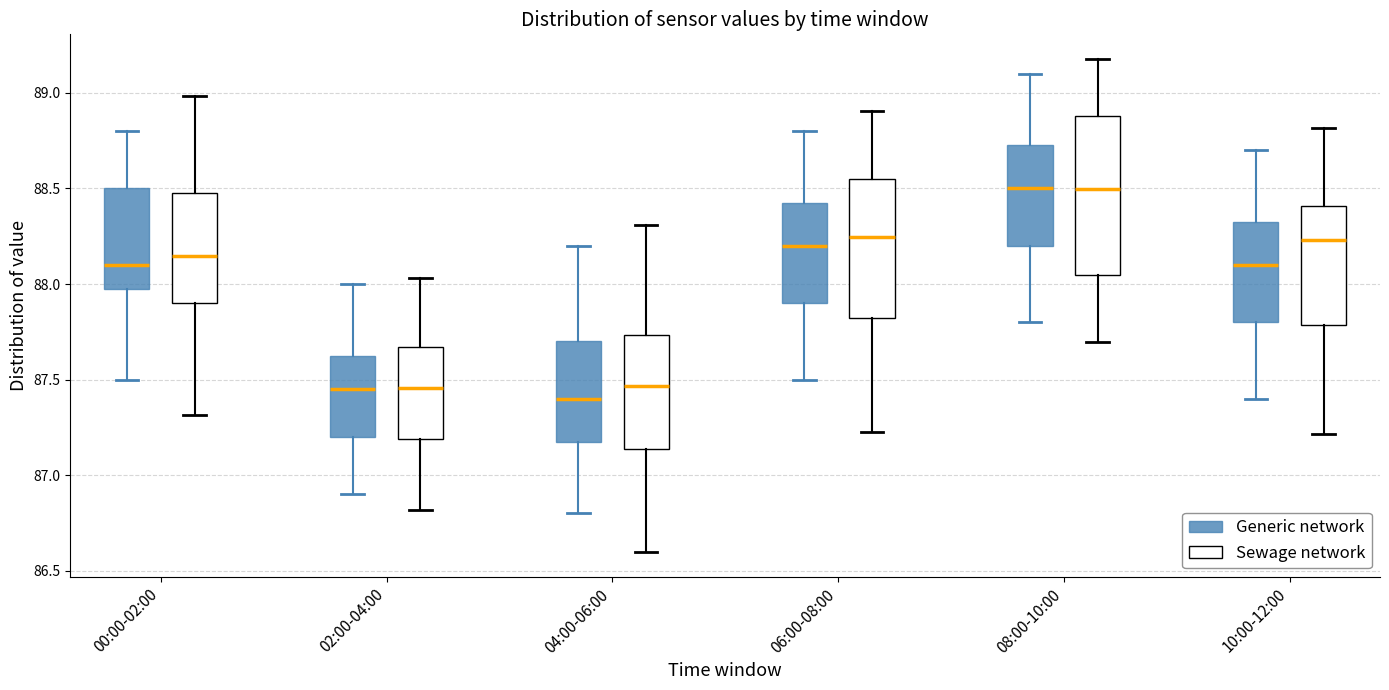

Which box is the tallest, from its lower edge to its upper edge?

08:00-10:00 (Sewage network)